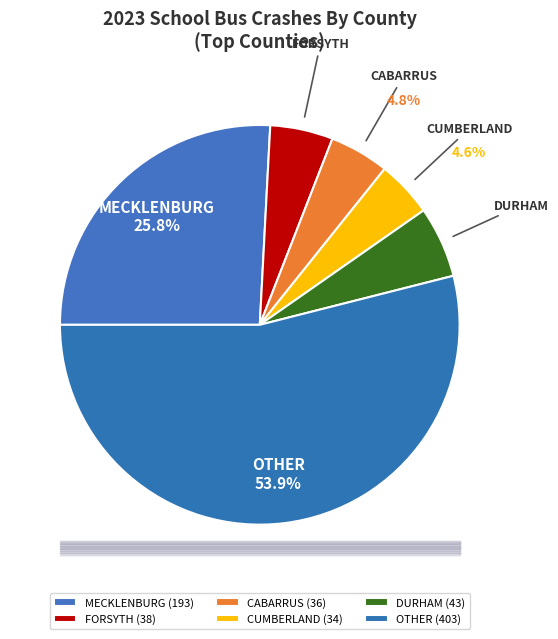

What percentage is NOT represented by CABARRUS?

95.2%